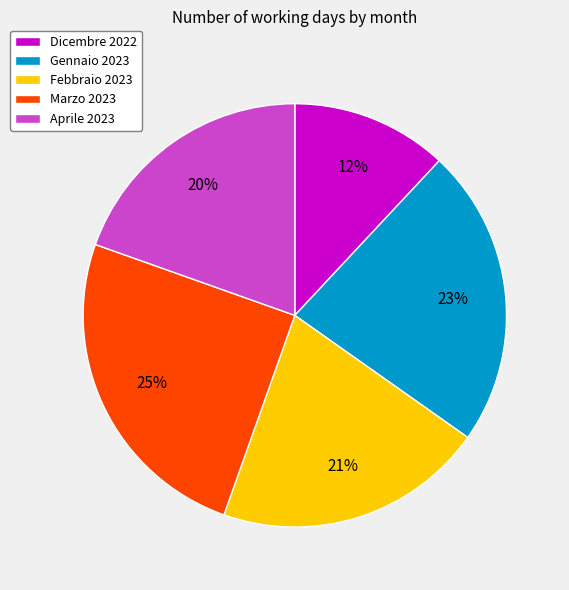

Which category has the biggest portion of the pie?

Marzo 2023